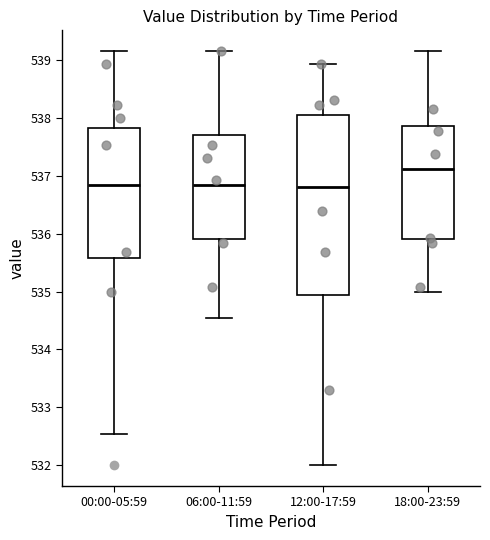

Reading left to right, transcribe this box plot: for each box, give where its median line is, the range the box spans, and where its two whiskers end, as read against the y-axis. The values are not printed on the chart, so give them approximately, as read against the axis.

00:00-05:59: median 536.8, box 535.6 to 537.8, whiskers 532.5 to 539.2
06:00-11:59: median 536.8, box 535.9 to 537.7, whiskers 534.5 to 539.2
12:00-17:59: median 536.8, box 534.9 to 538.1, whiskers 532.0 to 538.9
18:00-23:59: median 537.1, box 535.9 to 537.9, whiskers 535.0 to 539.2